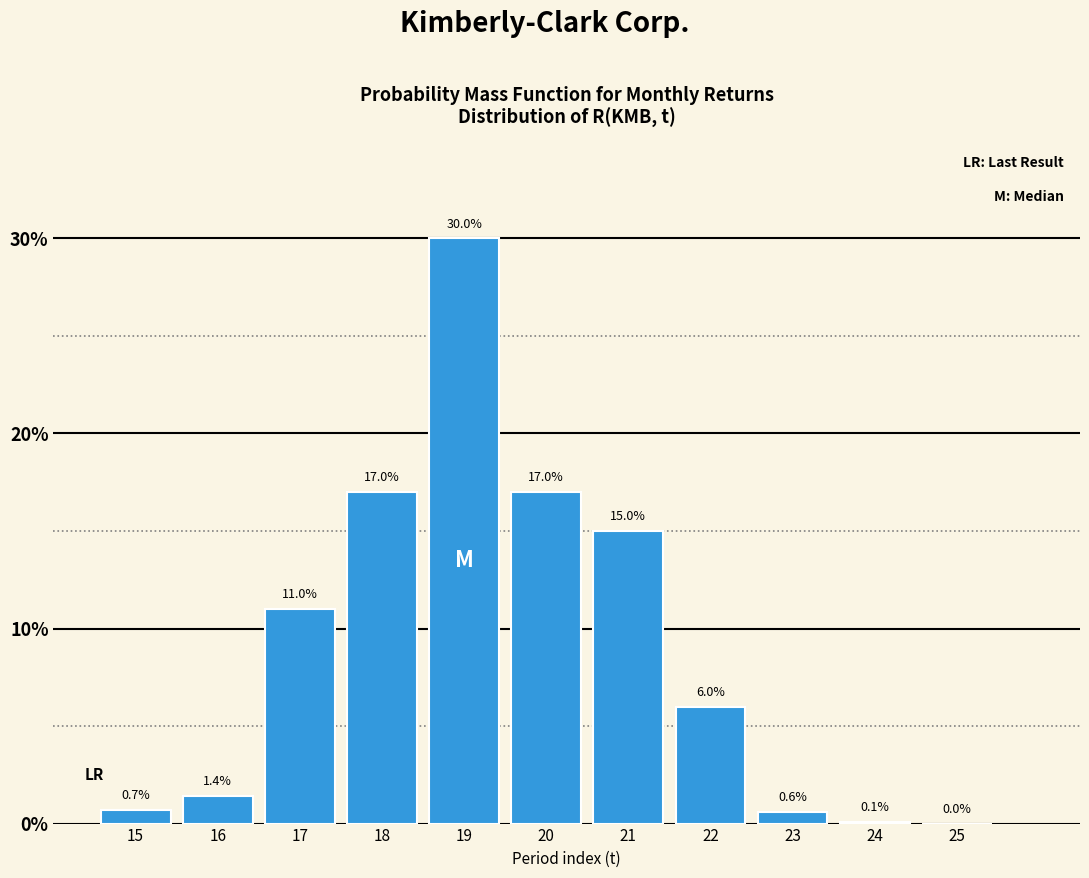

Reading right to left, list all the values displayed in this chart.

25=0.0	24=0.1	23=0.6	22=6.0	21=15.0	20=17.0	19=30.0	18=17.0	17=11.0	16=1.4	15=0.7